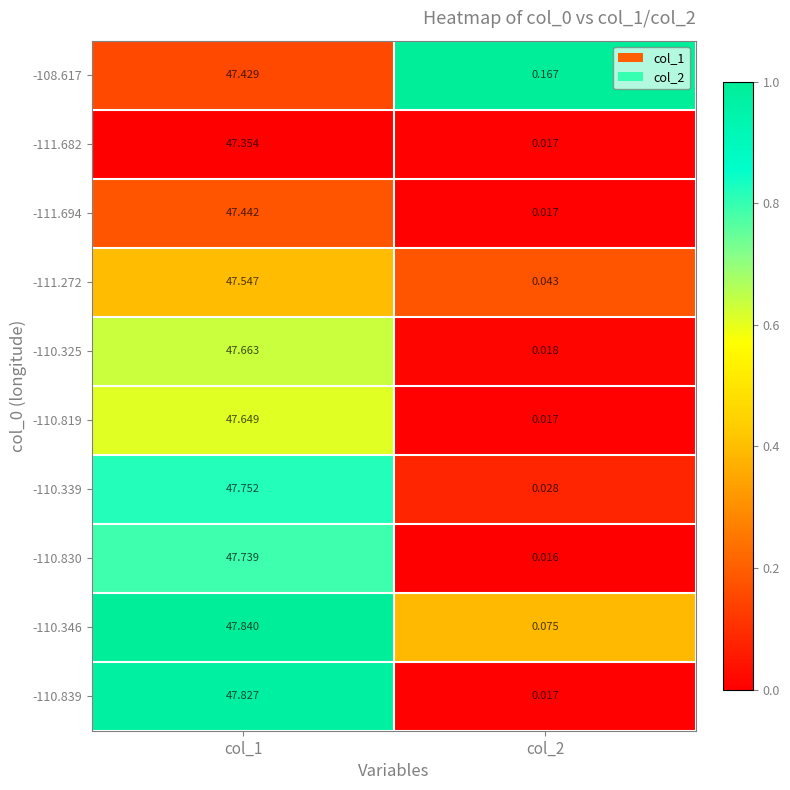

Is the value of -111.272 at col_1 greater than the value of -108.617 at col_2?

Yes